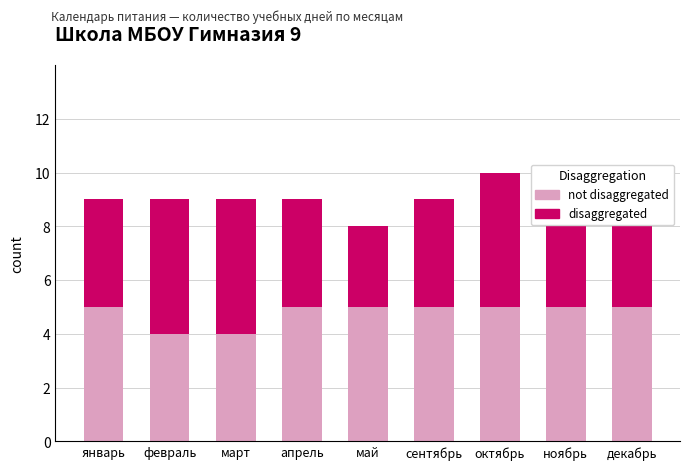

At which category is the sum across all series the highest?

октябрь